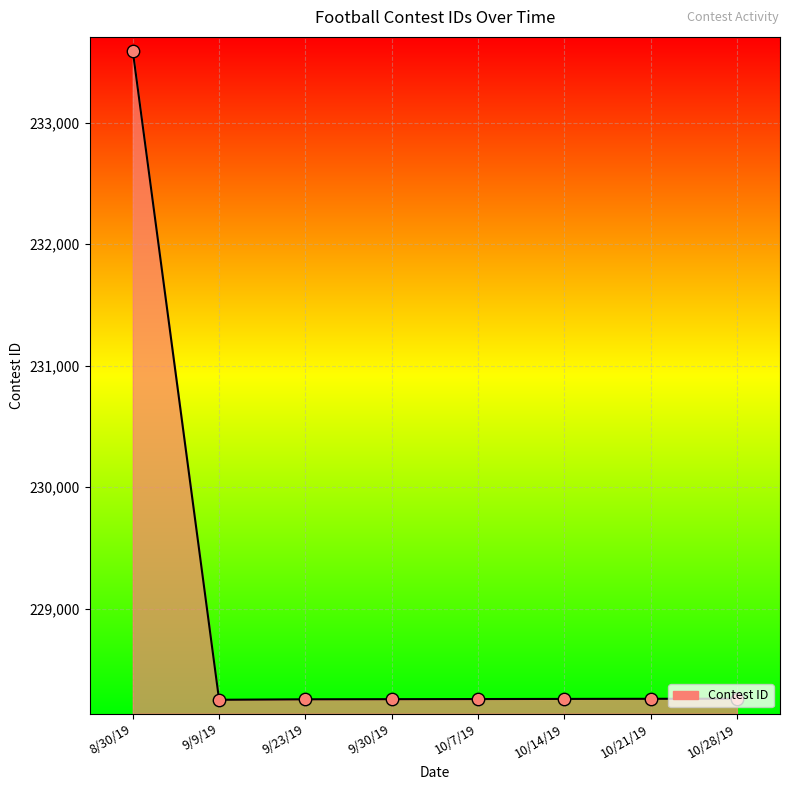

Approximately how many times larger is the value at 8/30/19 compared to 10/14/19?

1.0